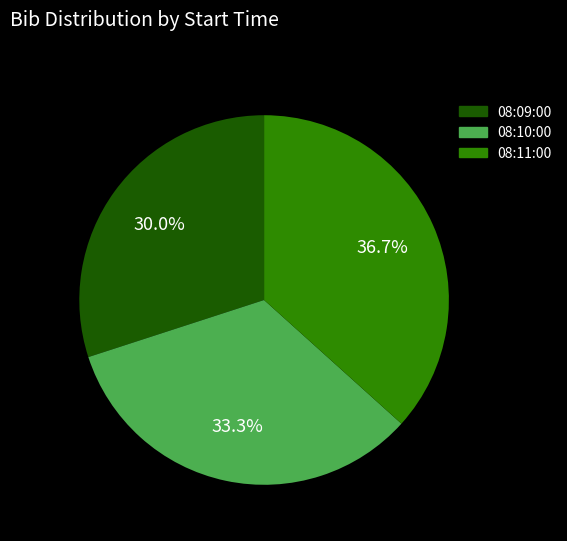

Which category has the smallest portion of the pie?

08:09:00